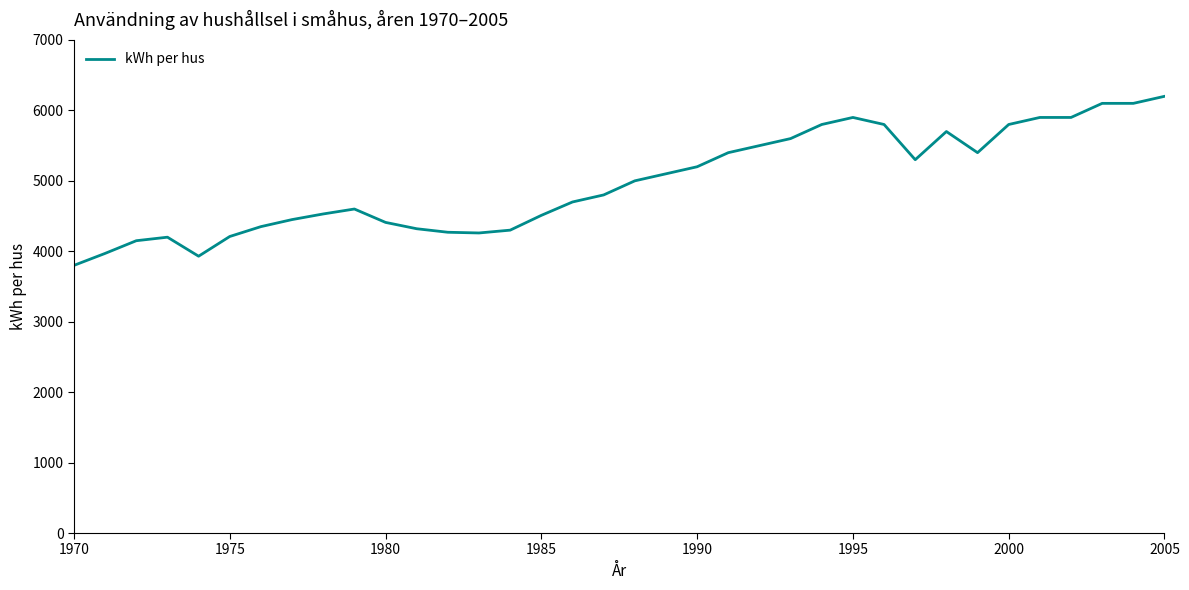

How many lines are shown in the chart?

1